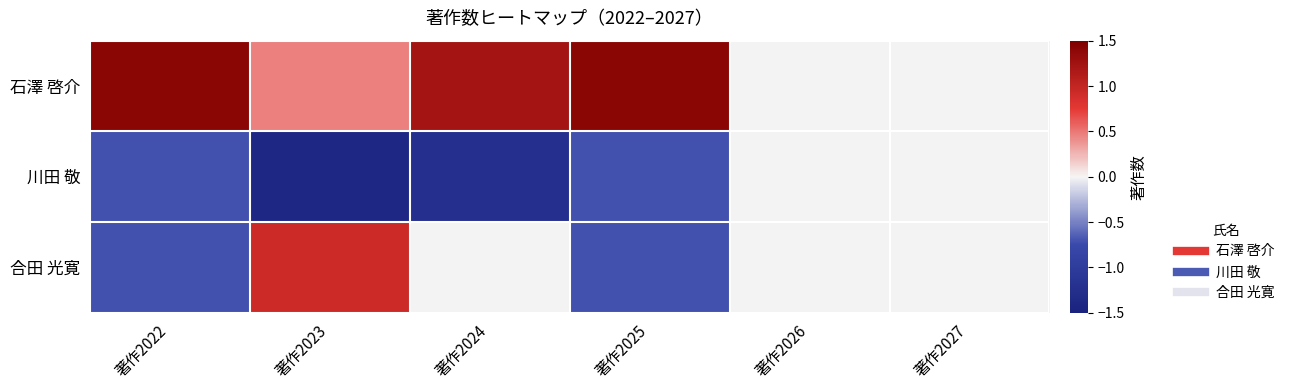

Rank the series at 著作2023 from highest to lowest value.

合田 光寛, 石澤 啓介, 川田 敬